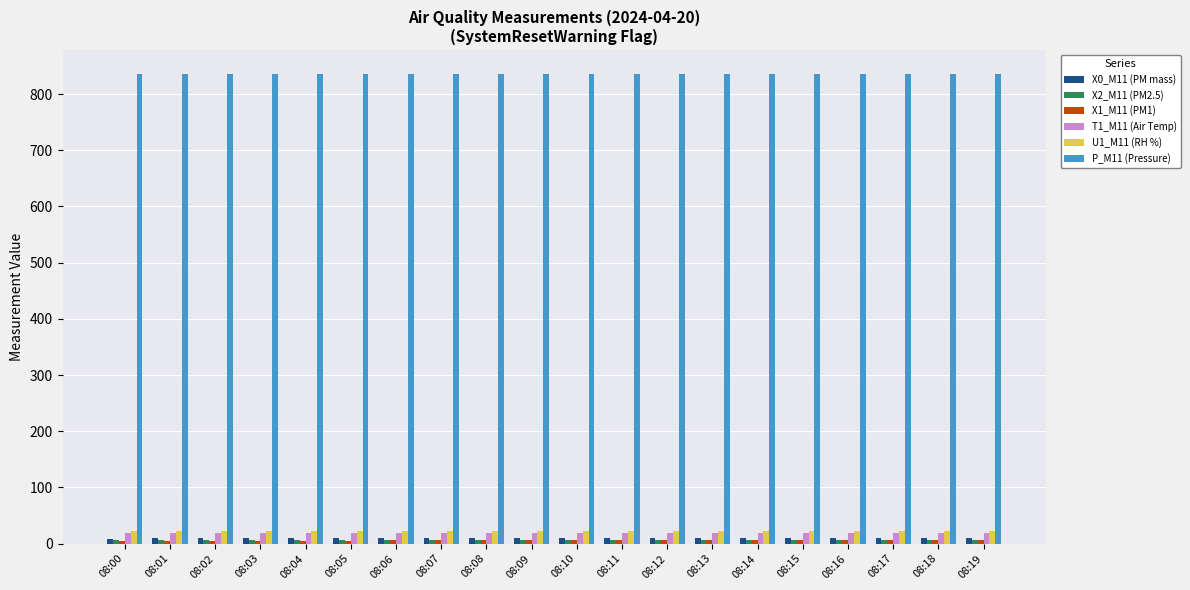

How many groups of bars are there?

20